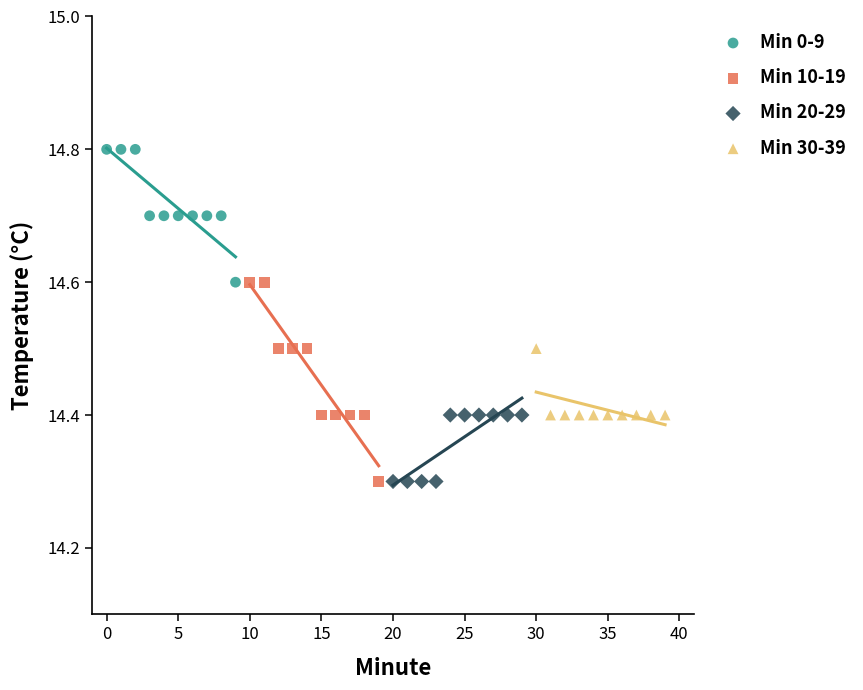

Which series has the widest spread of Y values?

Min 10-19